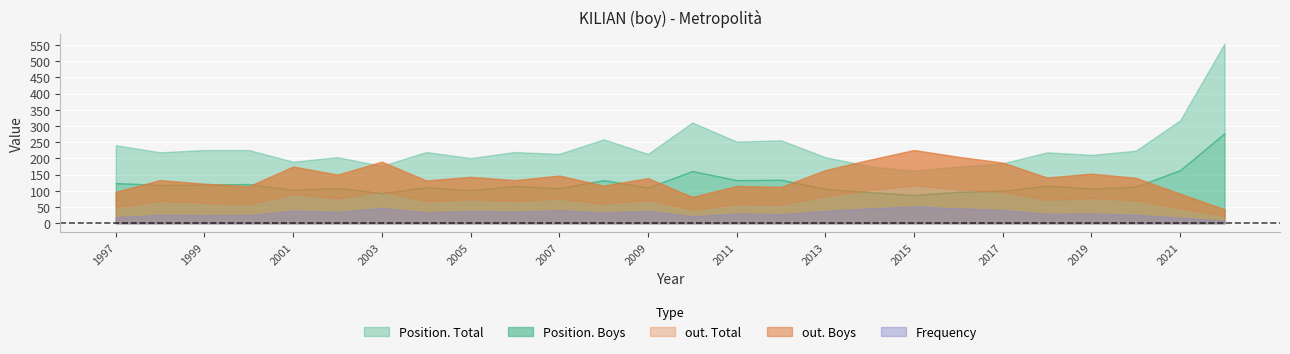

At 1999, list the series in order from smallest to largest.

Frequency, out. Total, Position. Boys, out. Boys, Position. Total